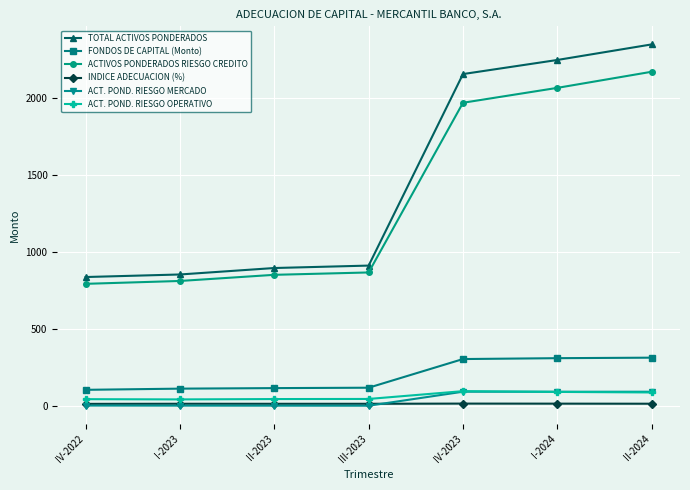

Between IV-2022 and II-2024, which series saw the biggest shift?

TOTAL ACTIVOS PONDERADOS